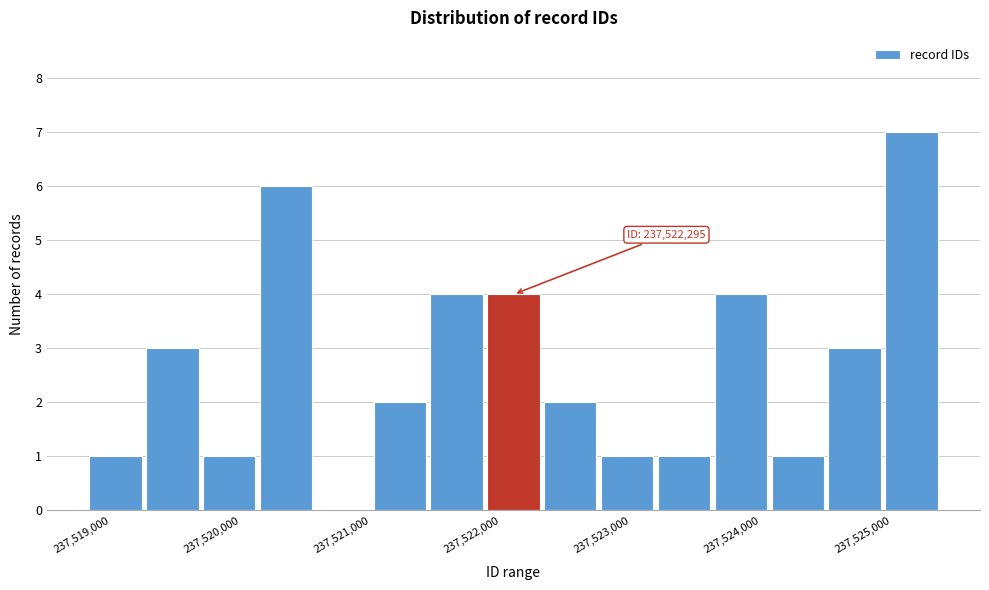

Over which range of the x-axis is the bar tallest?

237524900 to 237525400